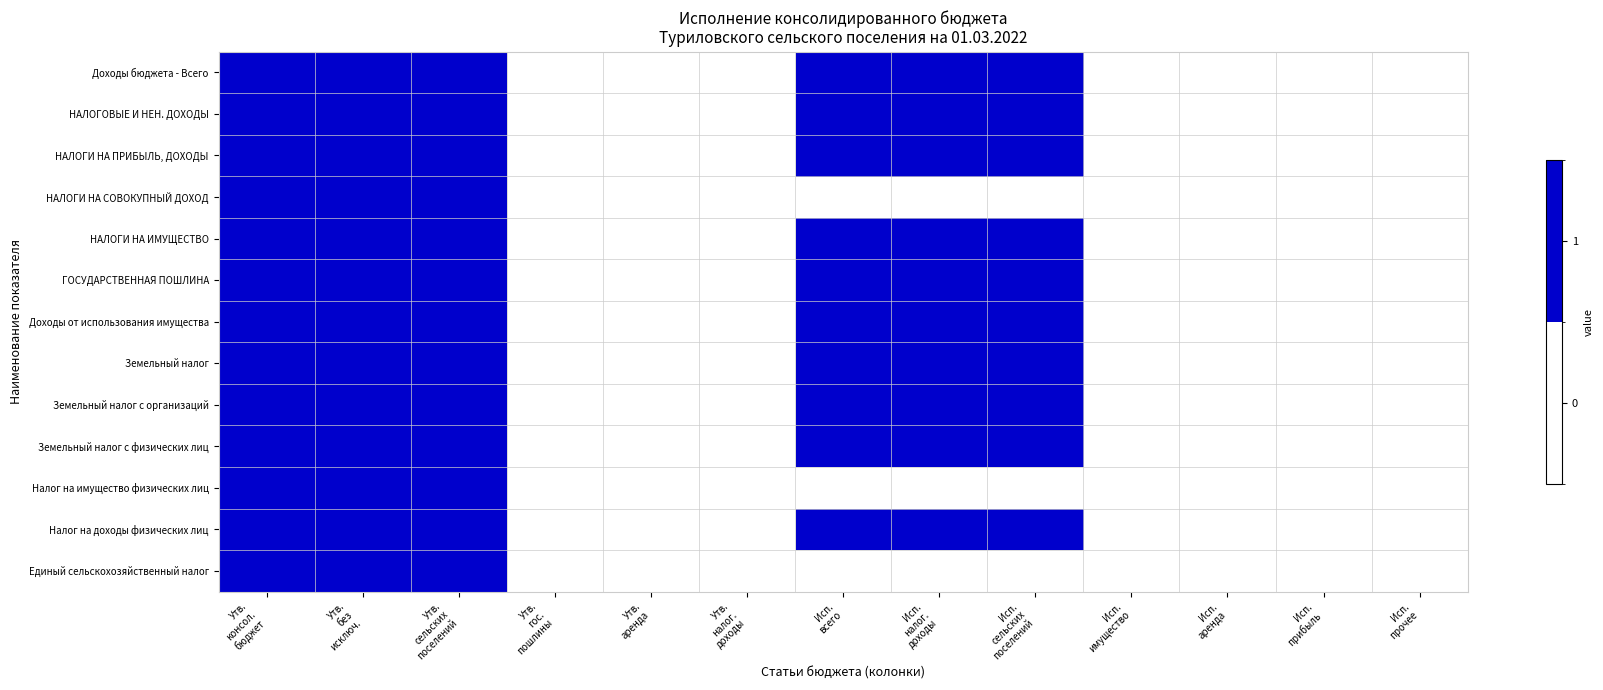

Reading left to right, extract all data points from this chart.

Доходы бюджета - Всего: Утв.
консол.
бюджет=1	Утв.
без
исключ.=1	Утв.
сельских
поселений=1	Утв.
гос.
пошлины=0	Утв.
аренда=0	Утв.
налог.
доходы=0	Исп.
всего=1	Исп.
налог.
доходы=1	Исп.
сельских
поселений=1	Исп.
имущество=0	Исп.
аренда=0	Исп.
прибыль=0	Исп.
прочее=0
НАЛОГОВЫЕ И НЕН. ДОХОДЫ: Утв.
консол.
бюджет=1	Утв.
без
исключ.=1	Утв.
сельских
поселений=1	Утв.
гос.
пошлины=0	Утв.
аренда=0	Утв.
налог.
доходы=0	Исп.
всего=1	Исп.
налог.
доходы=1	Исп.
сельских
поселений=1	Исп.
имущество=0	Исп.
аренда=0	Исп.
прибыль=0	Исп.
прочее=0
НАЛОГИ НА ПРИБЫЛЬ, ДОХОДЫ: Утв.
консол.
бюджет=1	Утв.
без
исключ.=1	Утв.
сельских
поселений=1	Утв.
гос.
пошлины=0	Утв.
аренда=0	Утв.
налог.
доходы=0	Исп.
всего=1	Исп.
налог.
доходы=1	Исп.
сельских
поселений=1	Исп.
имущество=0	Исп.
аренда=0	Исп.
прибыль=0	Исп.
прочее=0
НАЛОГИ НА СОВОКУПНЫЙ ДОХОД: Утв.
консол.
бюджет=1	Утв.
без
исключ.=1	Утв.
сельских
поселений=1	Утв.
гос.
пошлины=0	Утв.
аренда=0	Утв.
налог.
доходы=0	Исп.
всего=0	Исп.
налог.
доходы=0	Исп.
сельских
поселений=0	Исп.
имущество=0	Исп.
аренда=0	Исп.
прибыль=0	Исп.
прочее=0
НАЛОГИ НА ИМУЩЕСТВО: Утв.
консол.
бюджет=1	Утв.
без
исключ.=1	Утв.
сельских
поселений=1	Утв.
гос.
пошлины=0	Утв.
аренда=0	Утв.
налог.
доходы=0	Исп.
всего=1	Исп.
налог.
доходы=1	Исп.
сельских
поселений=1	Исп.
имущество=0	Исп.
аренда=0	Исп.
прибыль=0	Исп.
прочее=0
ГОСУДАРСТВЕННАЯ ПОШЛИНА: Утв.
консол.
бюджет=1	Утв.
без
исключ.=1	Утв.
сельских
поселений=1	Утв.
гос.
пошлины=0	Утв.
аренда=0	Утв.
налог.
доходы=0	Исп.
всего=1	Исп.
налог.
доходы=1	Исп.
сельских
поселений=1	Исп.
имущество=0	Исп.
аренда=0	Исп.
прибыль=0	Исп.
прочее=0
Доходы от использования имущества: Утв.
консол.
бюджет=1	Утв.
без
исключ.=1	Утв.
сельских
поселений=1	Утв.
гос.
пошлины=0	Утв.
аренда=0	Утв.
налог.
доходы=0	Исп.
всего=1	Исп.
налог.
доходы=1	Исп.
сельских
поселений=1	Исп.
имущество=0	Исп.
аренда=0	Исп.
прибыль=0	Исп.
прочее=0
Земельный налог: Утв.
консол.
бюджет=1	Утв.
без
исключ.=1	Утв.
сельских
поселений=1	Утв.
гос.
пошлины=0	Утв.
аренда=0	Утв.
налог.
доходы=0	Исп.
всего=1	Исп.
налог.
доходы=1	Исп.
сельских
поселений=1	Исп.
имущество=0	Исп.
аренда=0	Исп.
прибыль=0	Исп.
прочее=0
Земельный налог с организаций: Утв.
консол.
бюджет=1	Утв.
без
исключ.=1	Утв.
сельских
поселений=1	Утв.
гос.
пошлины=0	Утв.
аренда=0	Утв.
налог.
доходы=0	Исп.
всего=1	Исп.
налог.
доходы=1	Исп.
сельских
поселений=1	Исп.
имущество=0	Исп.
аренда=0	Исп.
прибыль=0	Исп.
прочее=0
Земельный налог с физических лиц: Утв.
консол.
бюджет=1	Утв.
без
исключ.=1	Утв.
сельских
поселений=1	Утв.
гос.
пошлины=0	Утв.
аренда=0	Утв.
налог.
доходы=0	Исп.
всего=1	Исп.
налог.
доходы=1	Исп.
сельских
поселений=1	Исп.
имущество=0	Исп.
аренда=0	Исп.
прибыль=0	Исп.
прочее=0
Налог на имущество физических лиц: Утв.
консол.
бюджет=1	Утв.
без
исключ.=1	Утв.
сельских
поселений=1	Утв.
гос.
пошлины=0	Утв.
аренда=0	Утв.
налог.
доходы=0	Исп.
всего=0	Исп.
налог.
доходы=0	Исп.
сельских
поселений=0	Исп.
имущество=0	Исп.
аренда=0	Исп.
прибыль=0	Исп.
прочее=0
Налог на доходы физических лиц: Утв.
консол.
бюджет=1	Утв.
без
исключ.=1	Утв.
сельских
поселений=1	Утв.
гос.
пошлины=0	Утв.
аренда=0	Утв.
налог.
доходы=0	Исп.
всего=1	Исп.
налог.
доходы=1	Исп.
сельских
поселений=1	Исп.
имущество=0	Исп.
аренда=0	Исп.
прибыль=0	Исп.
прочее=0
Единый сельскохозяйственный налог: Утв.
консол.
бюджет=1	Утв.
без
исключ.=1	Утв.
сельских
поселений=1	Утв.
гос.
пошлины=0	Утв.
аренда=0	Утв.
налог.
доходы=0	Исп.
всего=0	Исп.
налог.
доходы=0	Исп.
сельских
поселений=0	Исп.
имущество=0	Исп.
аренда=0	Исп.
прибыль=0	Исп.
прочее=0